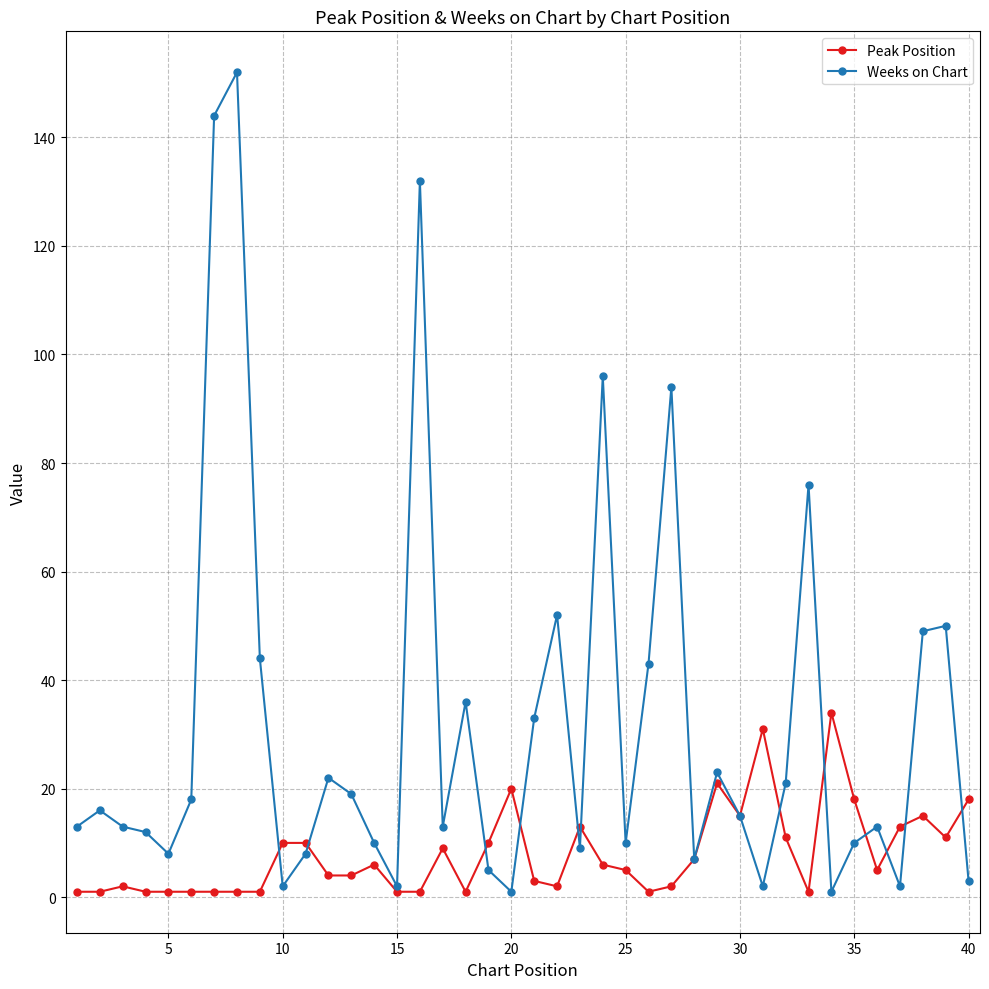

Rank the series by their maximum value, from lowest to highest.

Peak Position, Weeks on Chart